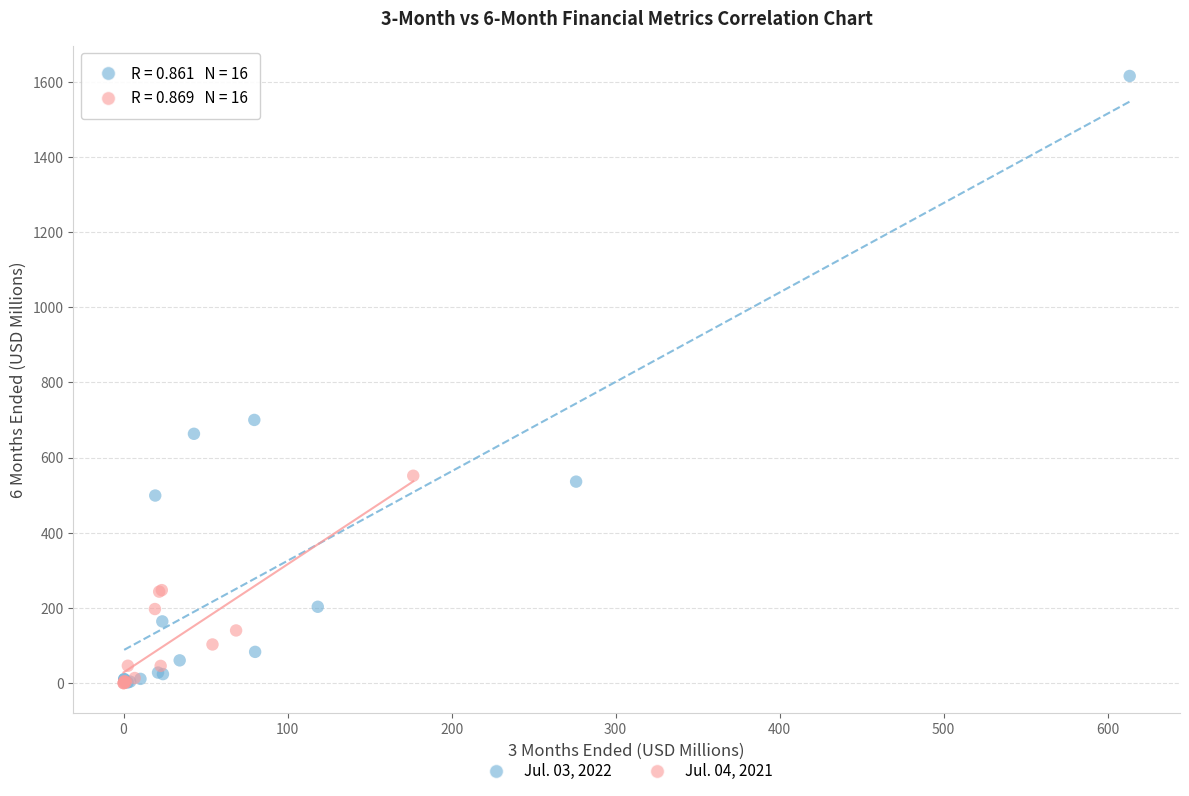

Which series has the largest Y range (max minus min)?

Jul. 03, 2022